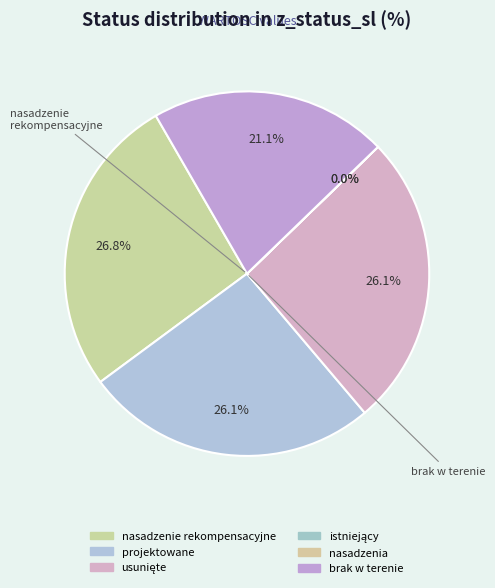

Is there any slice that represents more than half of the pie?

No